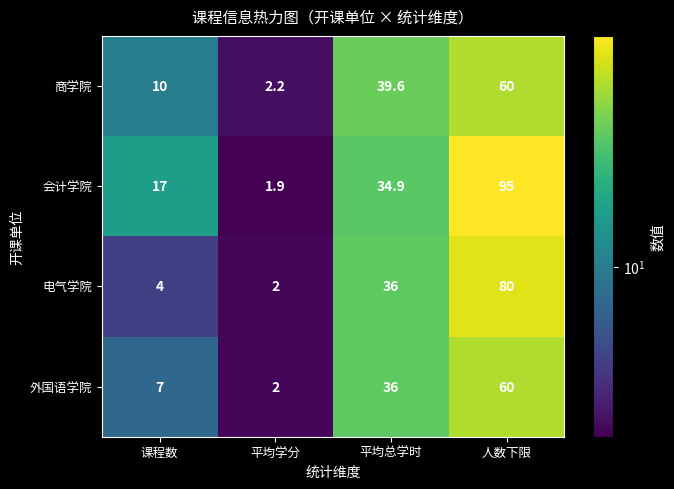

Is it true that 会计学院 equals 158.9 at 人数下限?

False